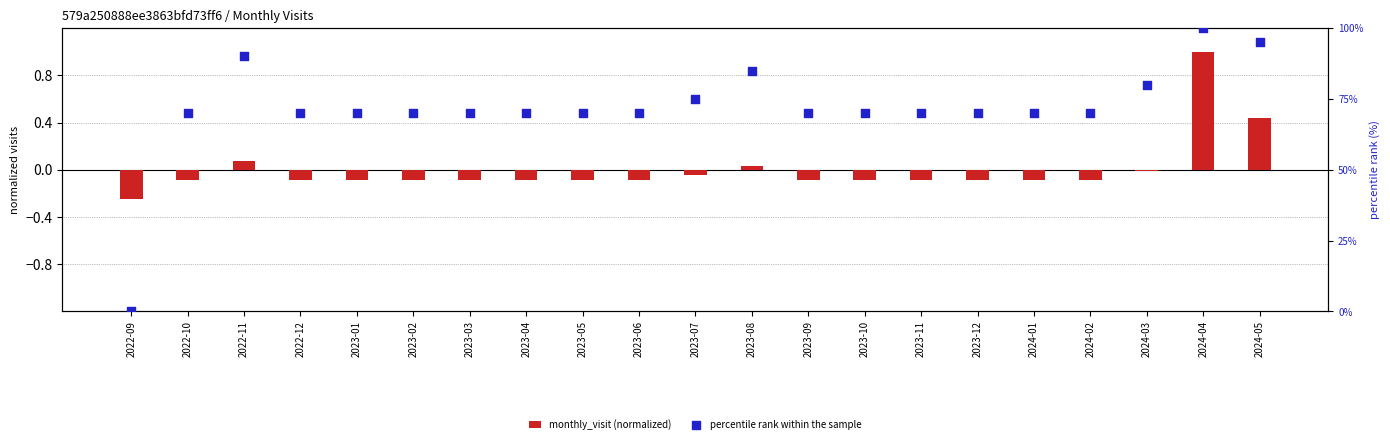

Which series contains the lowest Y value?

monthly_visit (normalized)